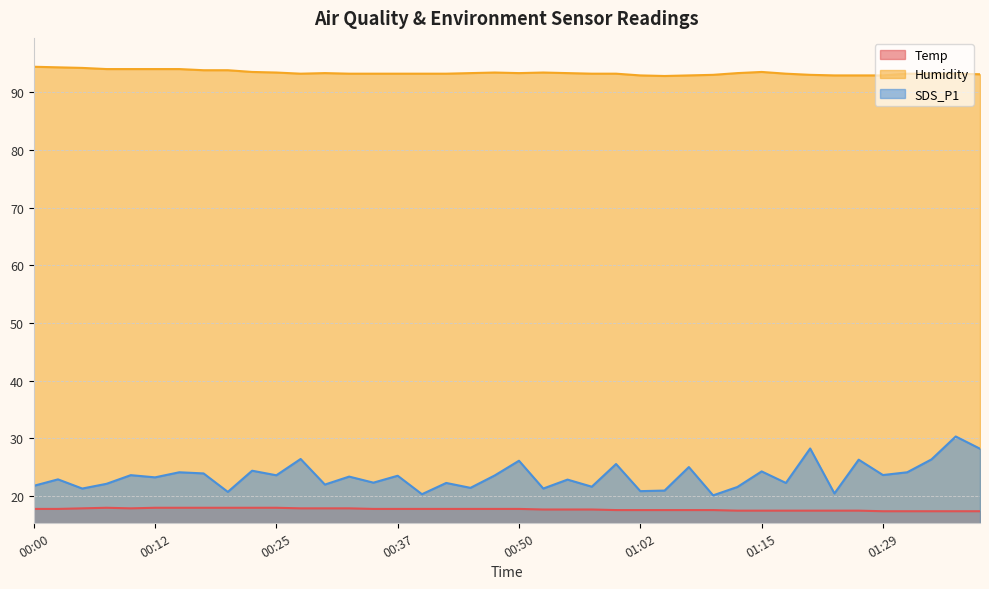

How many lines are shown in the chart?

3